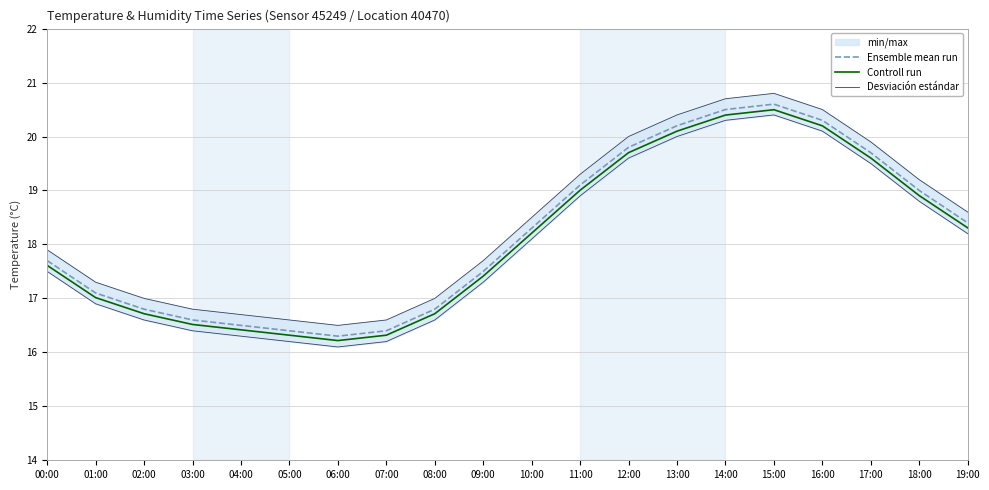

Which category has the lowest value across all series?

06:00